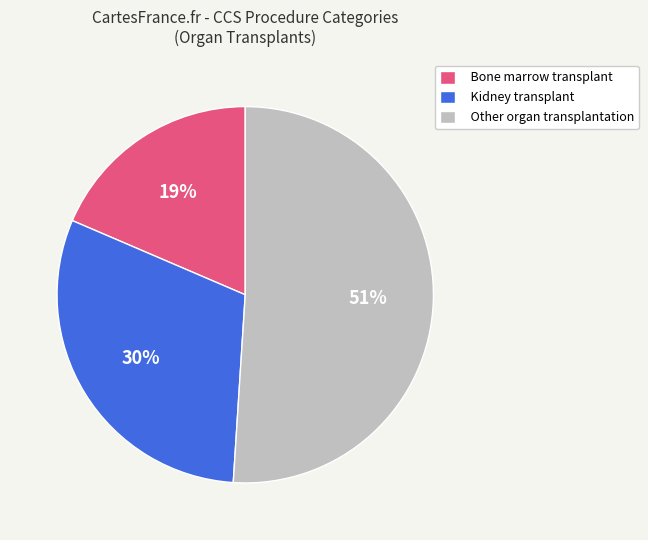

What is the majority slice?

Other organ transplantation